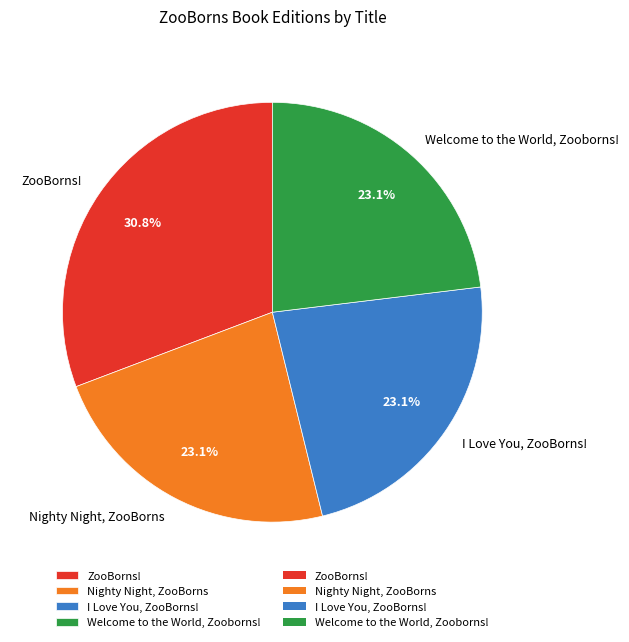

Count the number of slices in the pie.

4